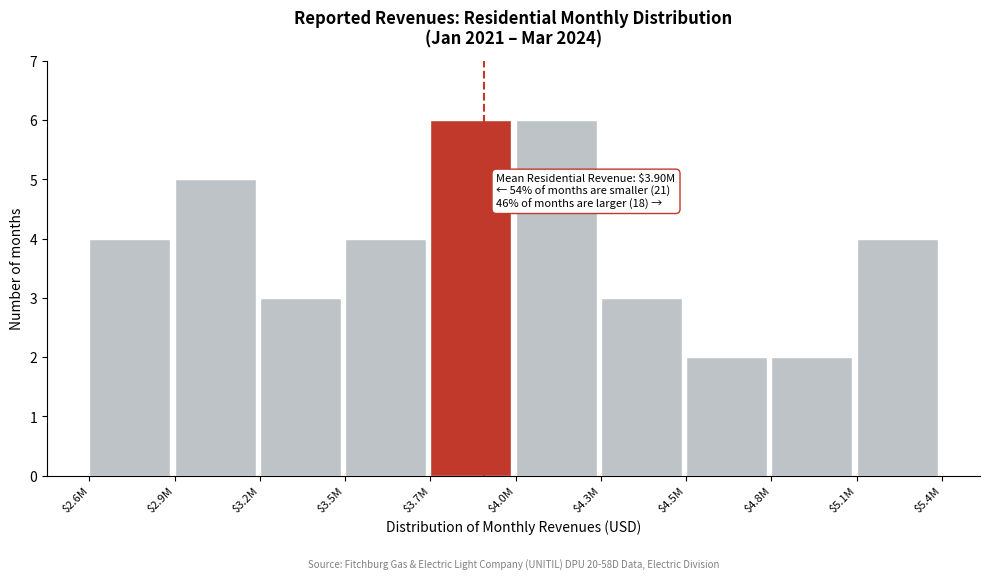

Reading right to left, list all the values displayed in this chart.

4	2	2	3	6	6	4	3	5	4